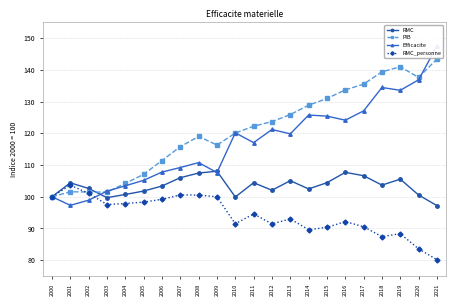

At how many categories does at least one series exceed 124?

9